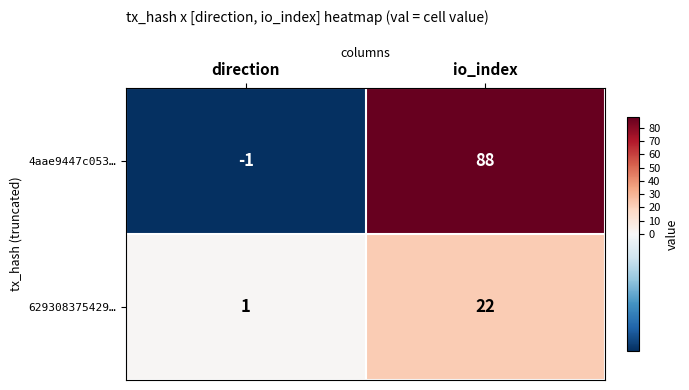

What is the average value of the 629308375429… series?

12